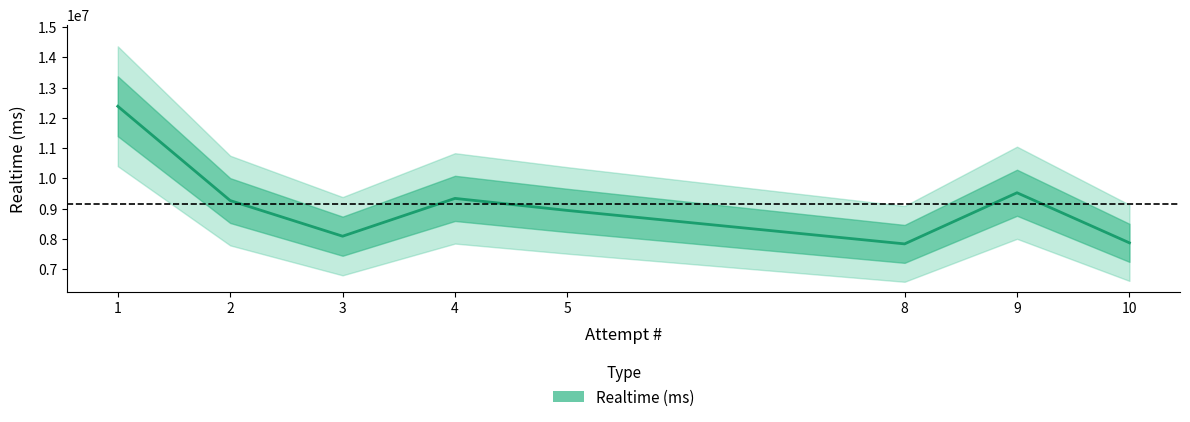

Count the number of categories in the chart.

8